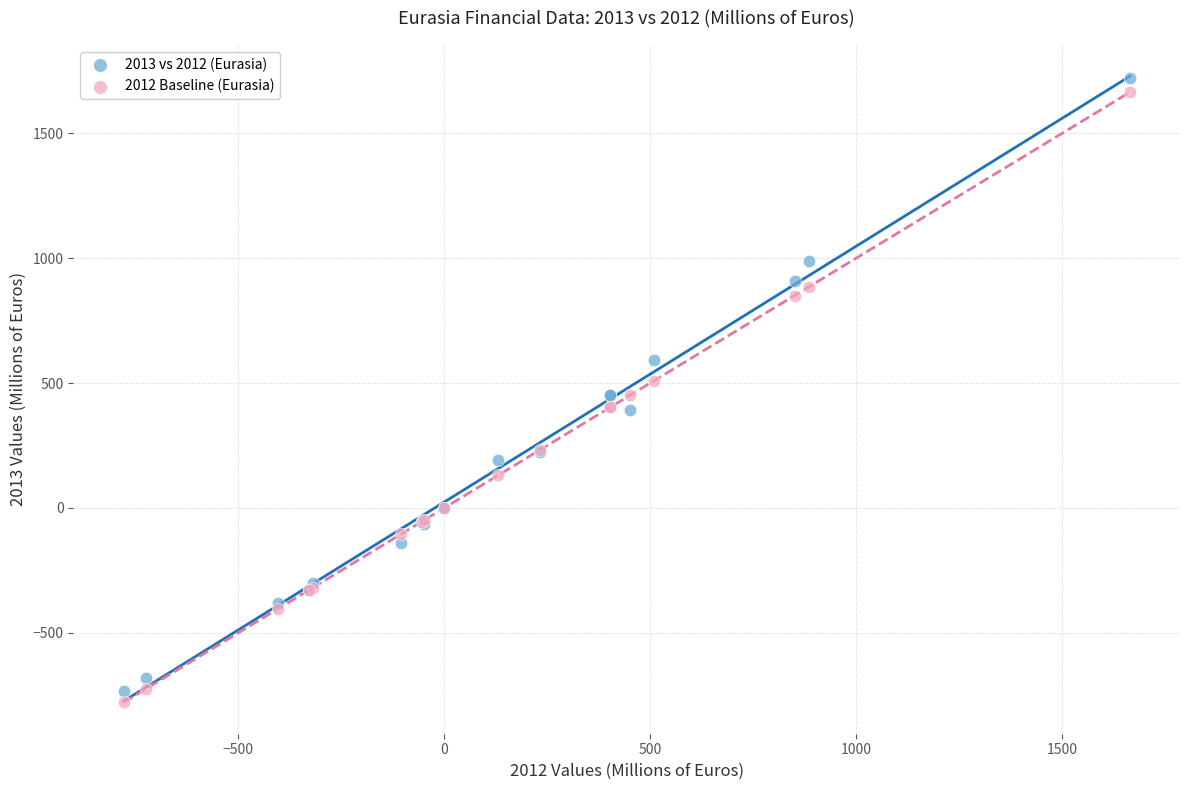

Which series has the widest spread of Y values?

2013 vs 2012 (Eurasia)